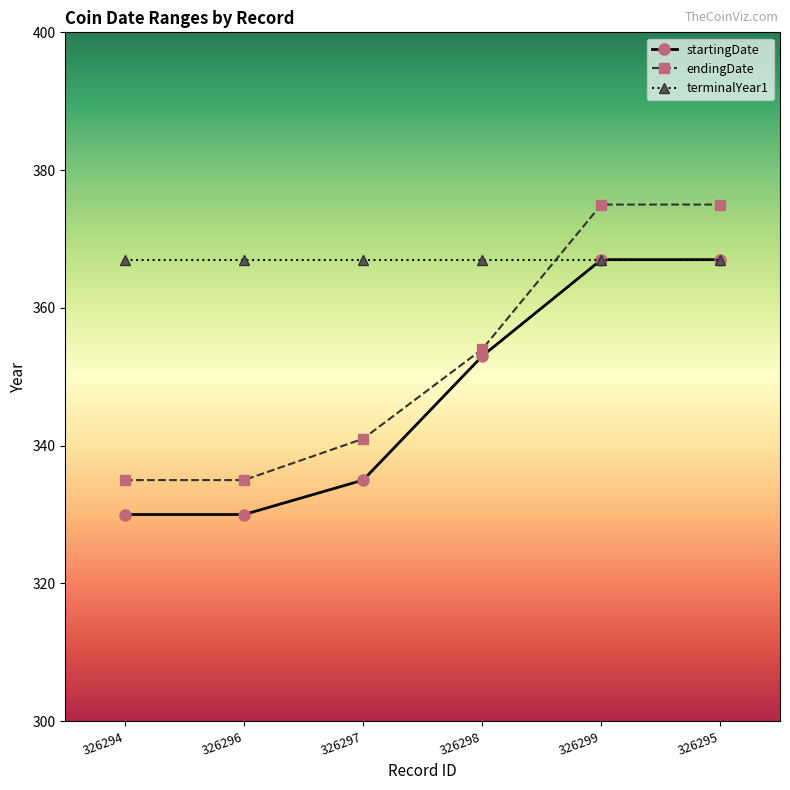

At how many categories does at least one series exceed 339?

6